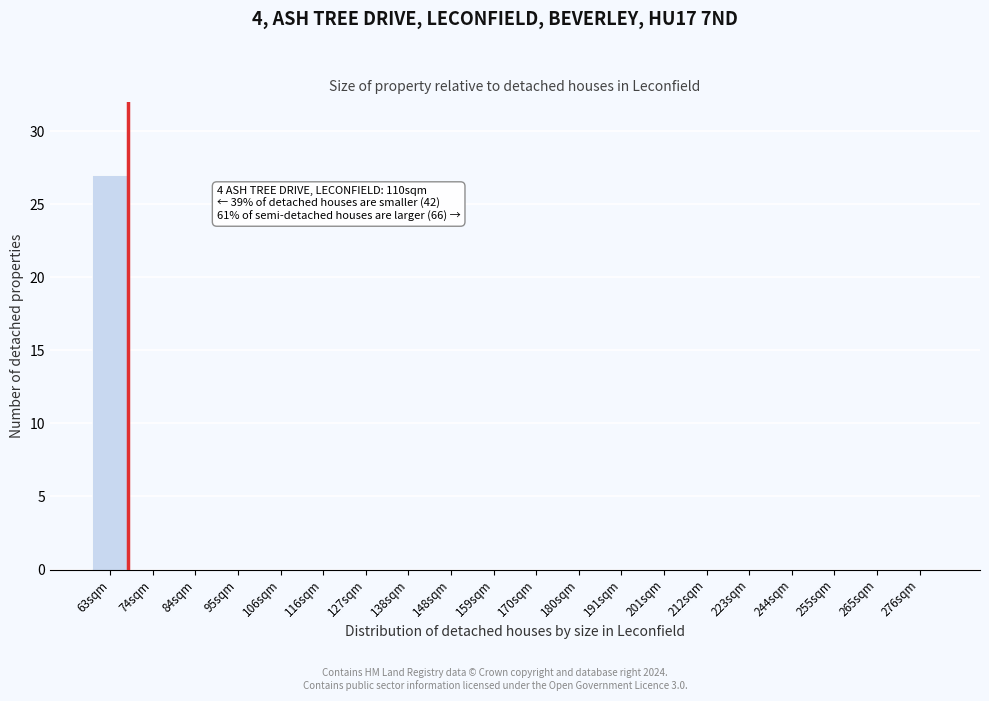

Reading right to left, list all the values displayed in this chart.

276sqm=0	265sqm=0	255sqm=0	244sqm=0	223sqm=0	212sqm=0	201sqm=0	191sqm=0	180sqm=0	170sqm=0	159sqm=0	148sqm=0	138sqm=0	127sqm=0	116sqm=0	106sqm=0	95sqm=0	84sqm=0	74sqm=0	63sqm=27